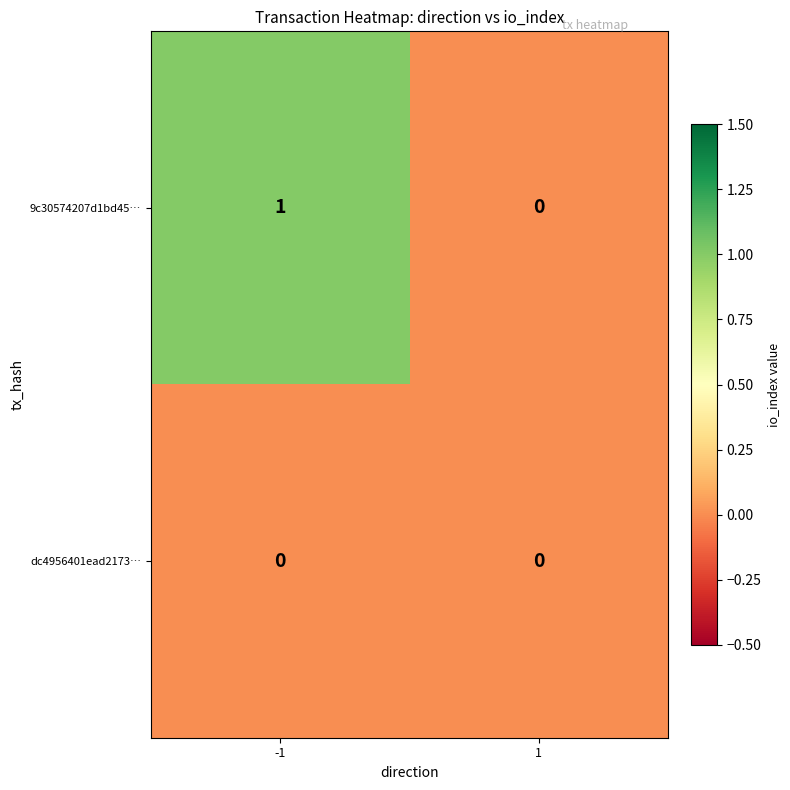

Rank the series at -1 from highest to lowest value.

9c30574207d1bd45…, dc4956401ead2173…